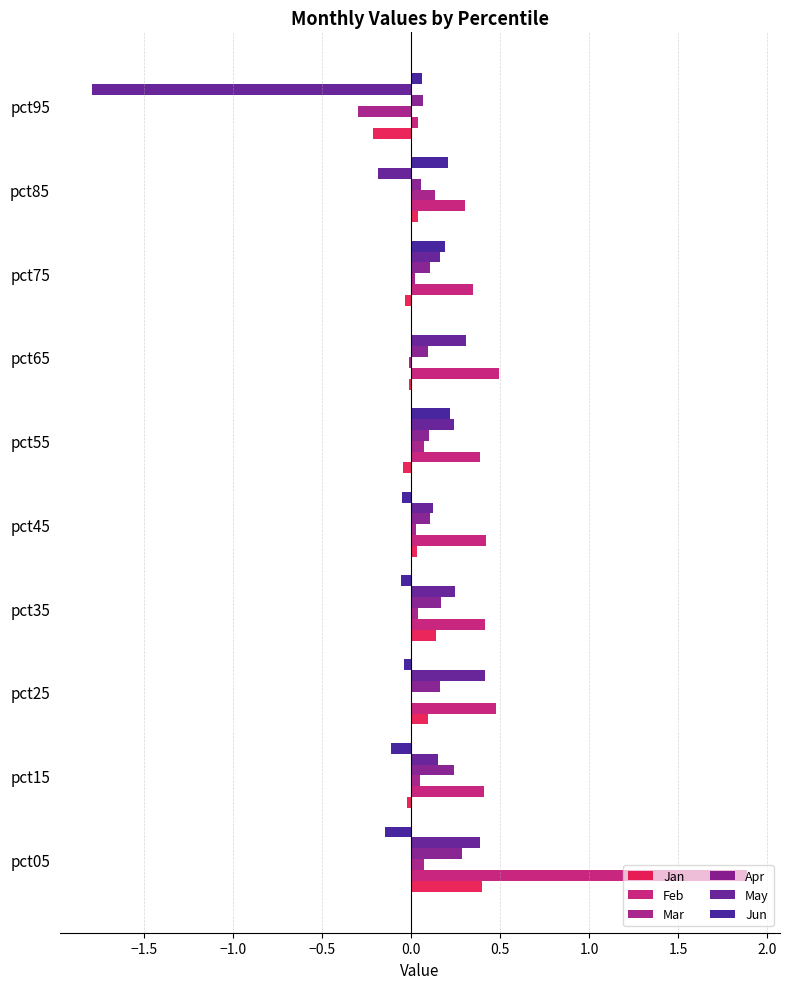

How many series are shown in this chart?

6